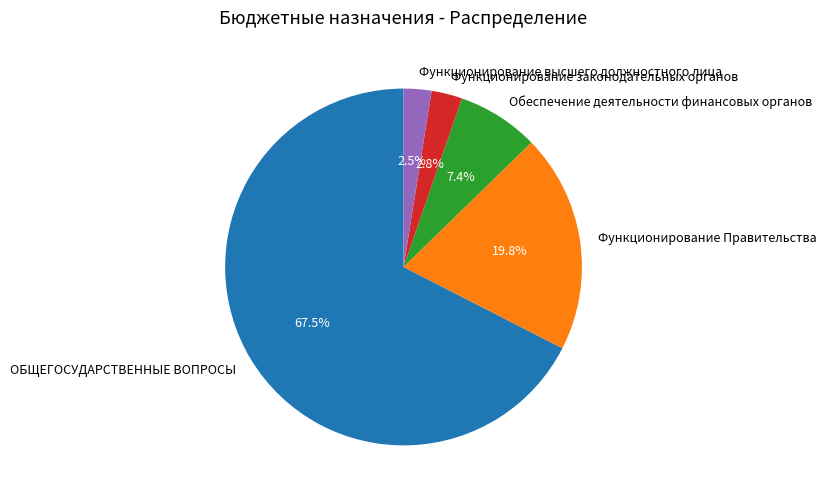

How many segments does this pie chart have?

5